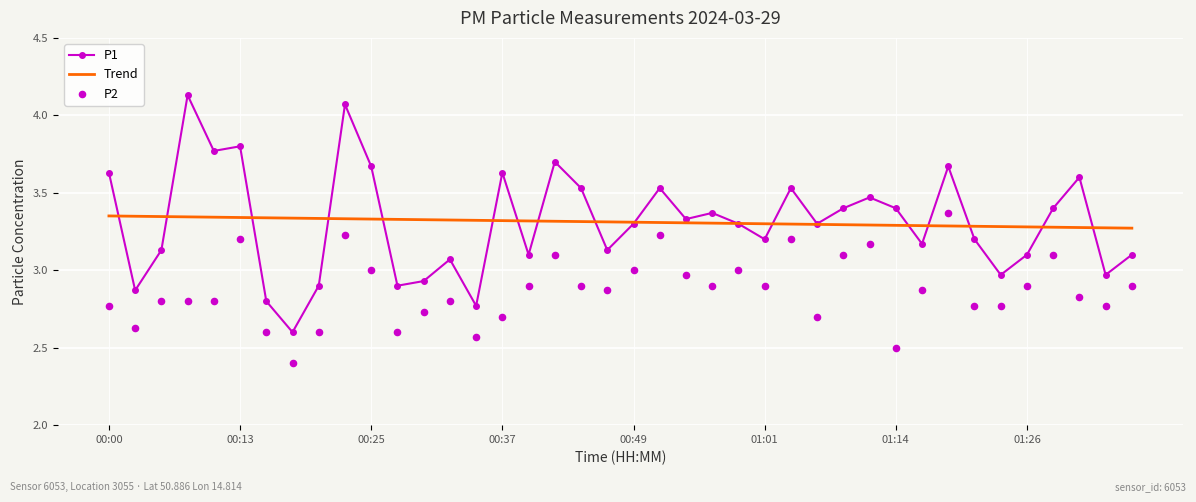

Which series has the largest Y range (max minus min)?

P1